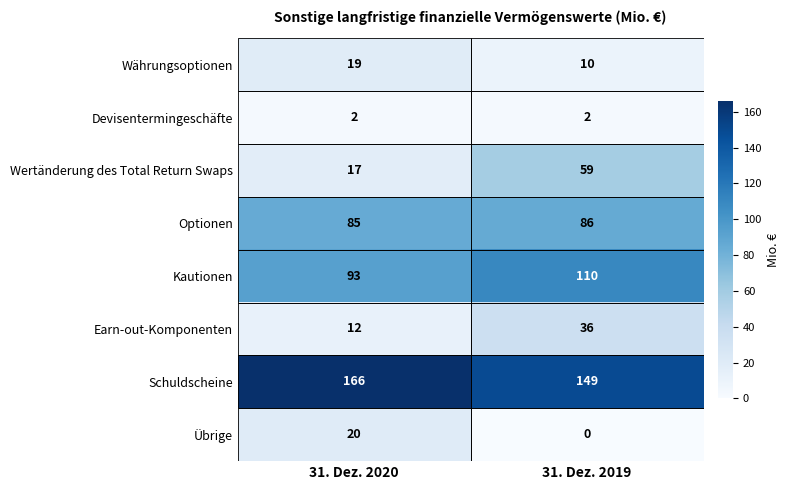

Which series changed the most between 31. Dez. 2020 and 31. Dez. 2019?

Wertänderung des Total Return Swaps